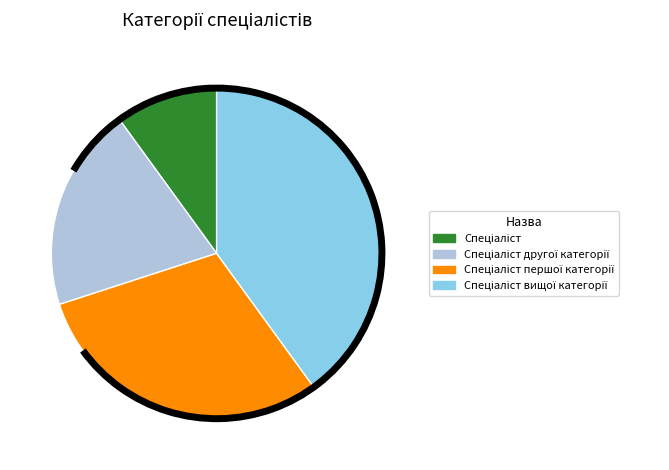

Is there a majority slice in this chart?

No